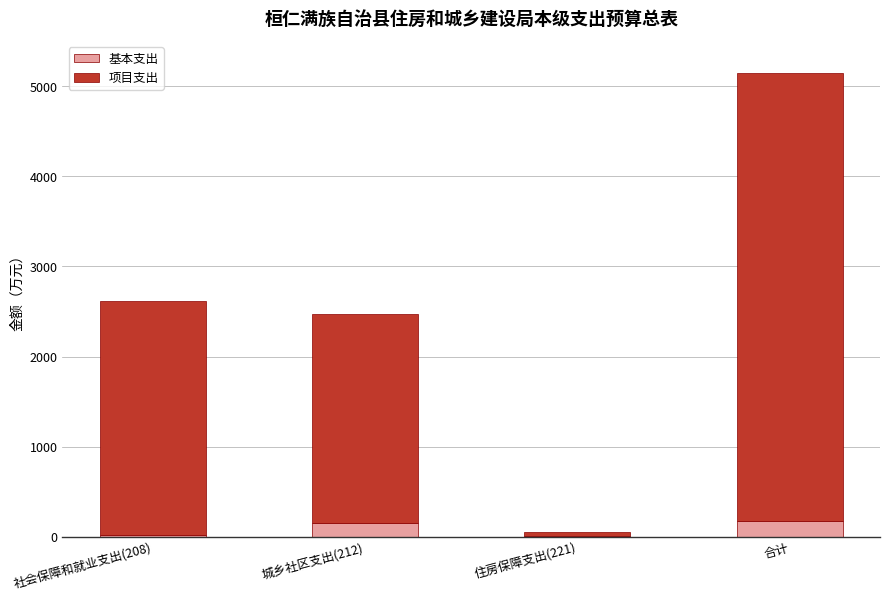

Are the bars grouped side by side (vs. stacked)?

No